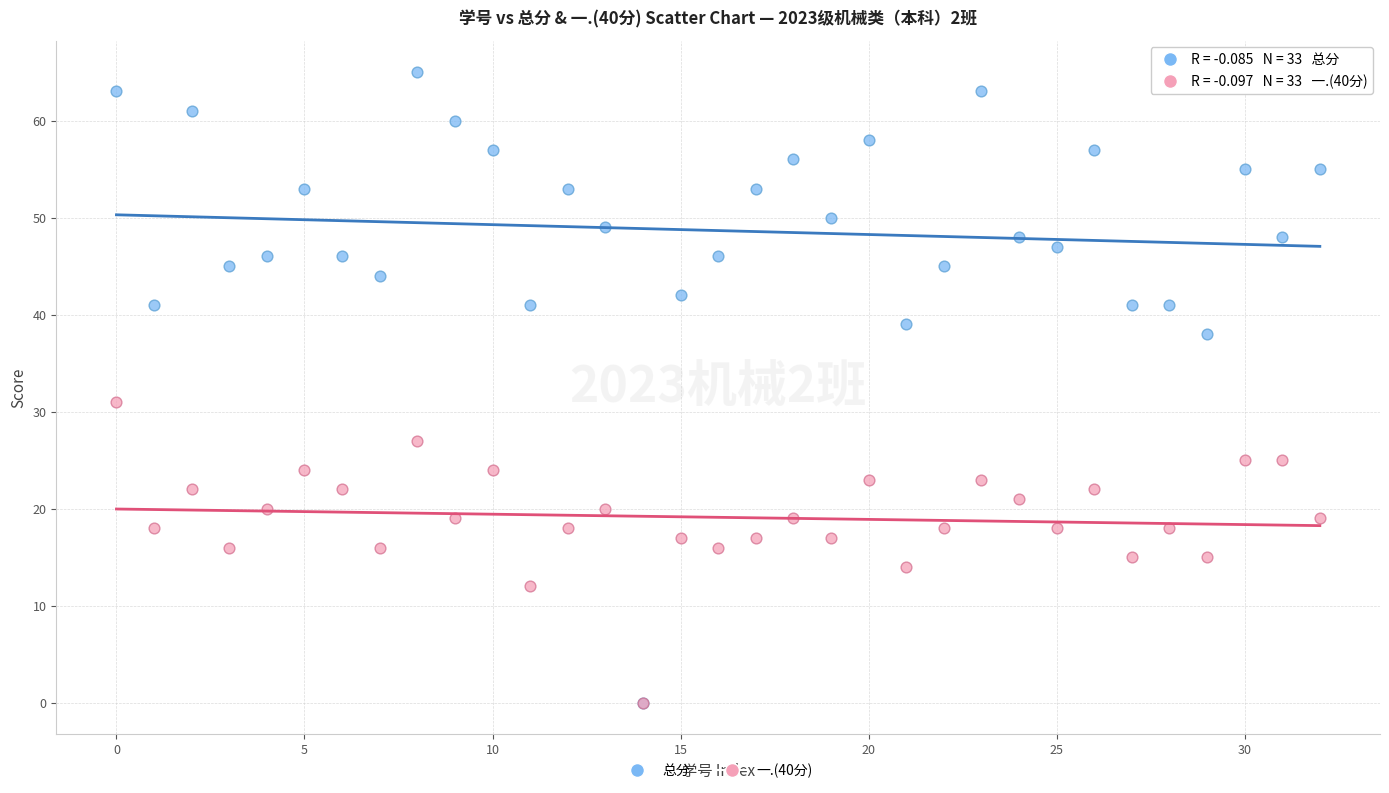

In the 总分 series, what Y value is closest to 32?

38